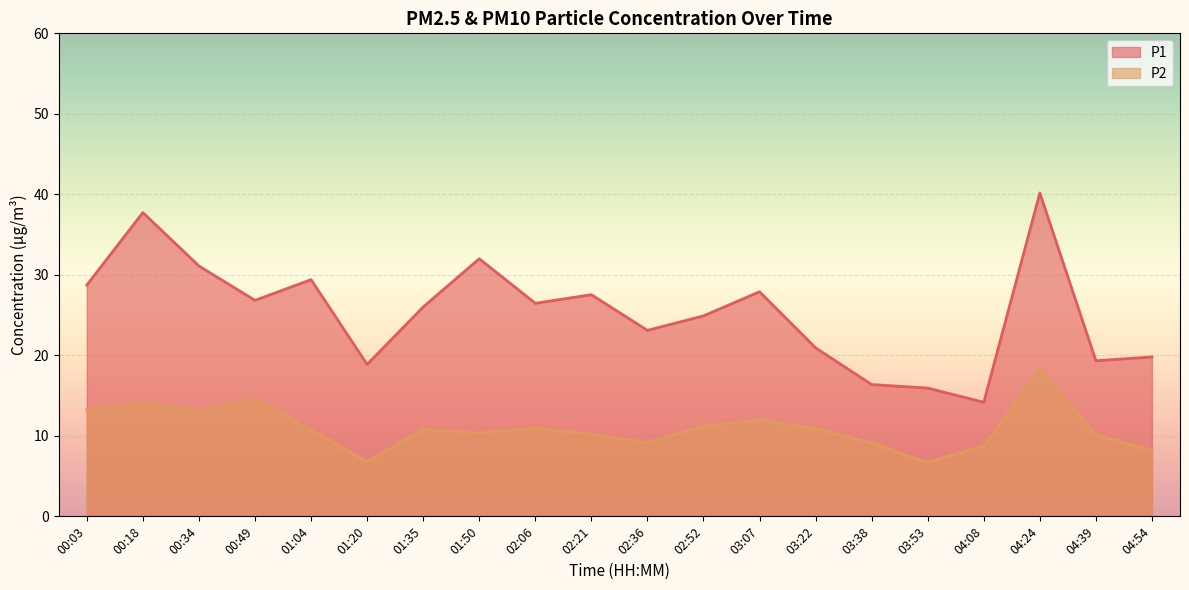

Does the chart display data point markers on the line(s)?

No